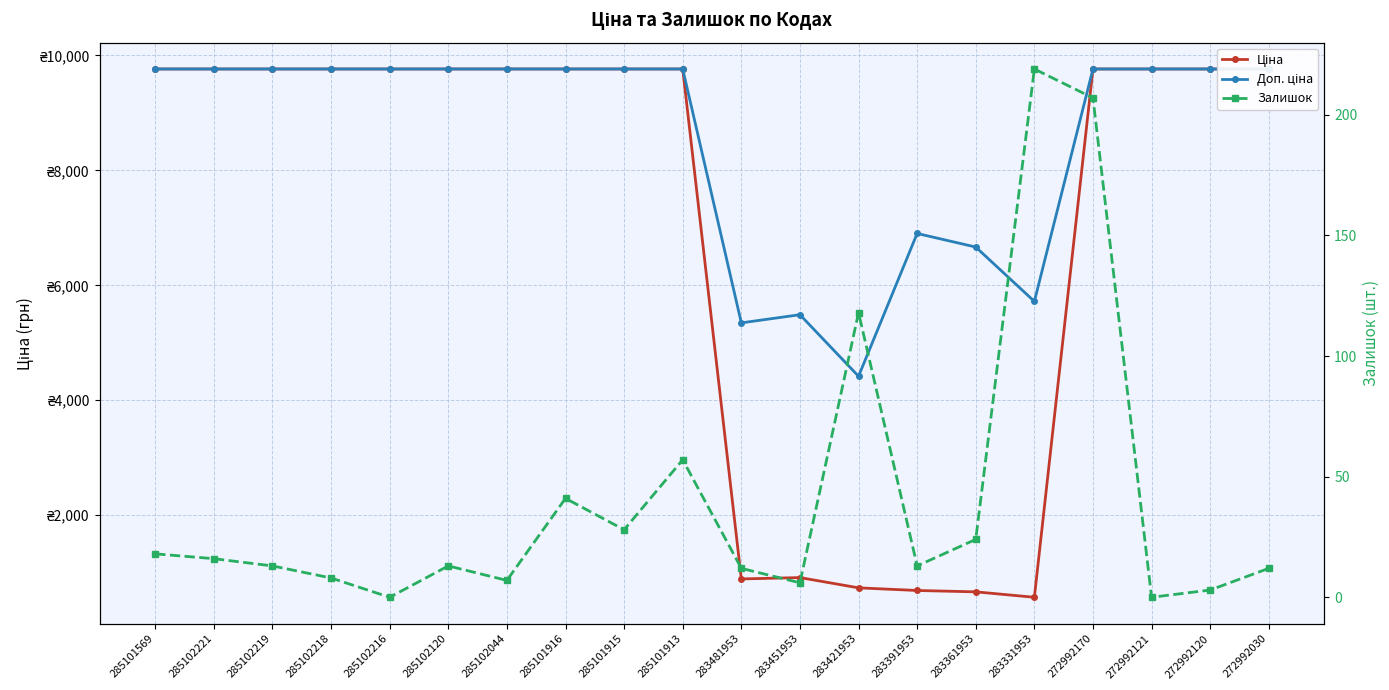

What is the value of the Залишок point at the 6th from the left?

13.0